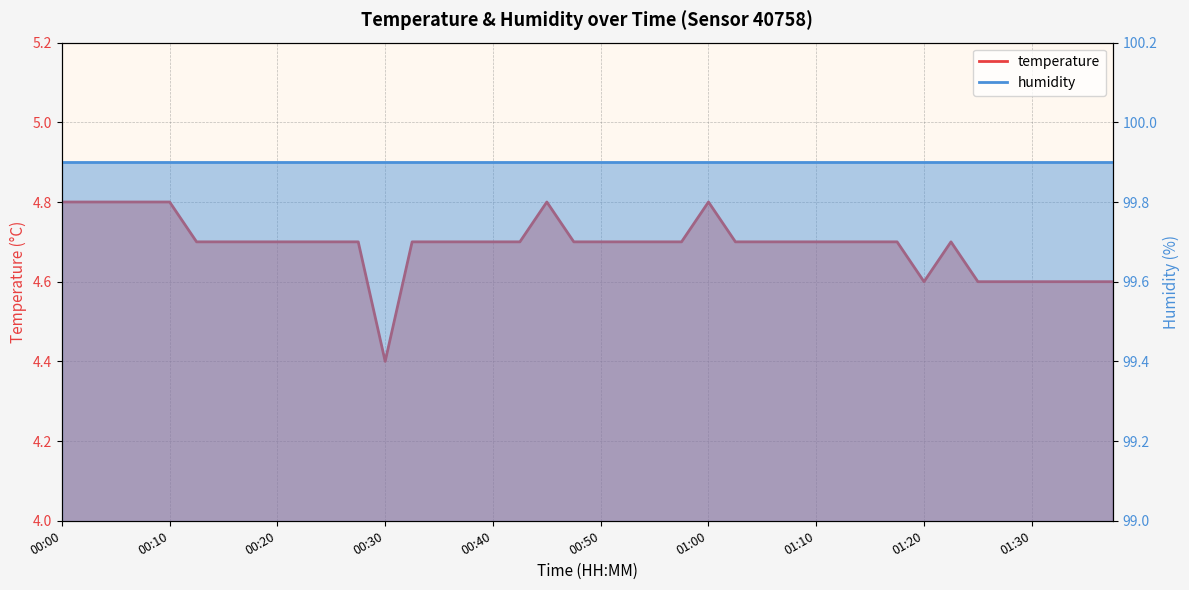

At which label is the value closest to 4?

00:30